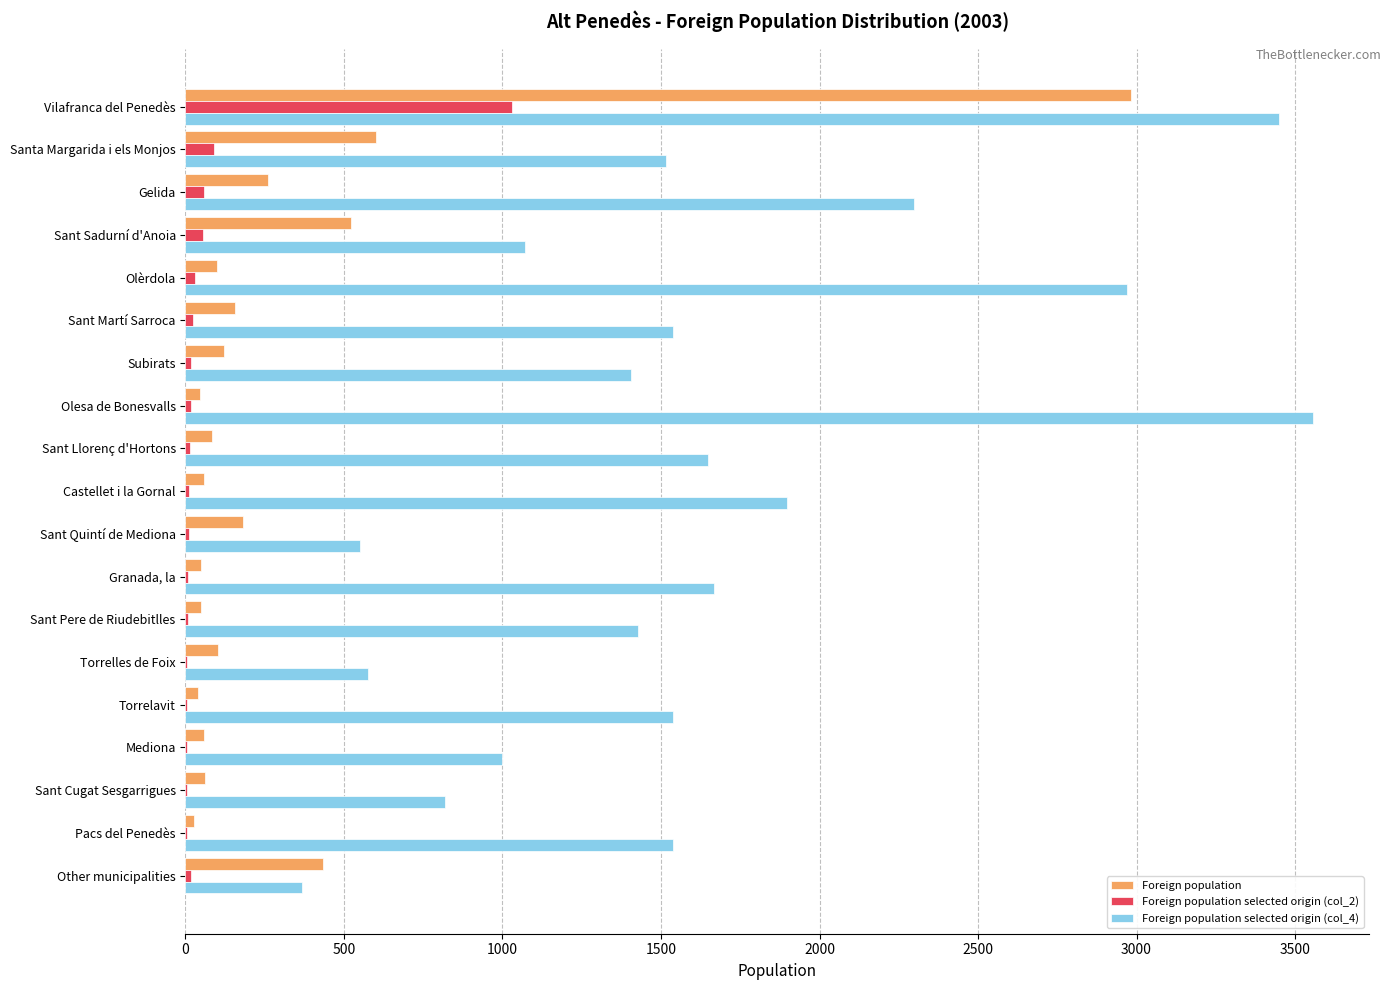

Count the number of data series in this chart.

3